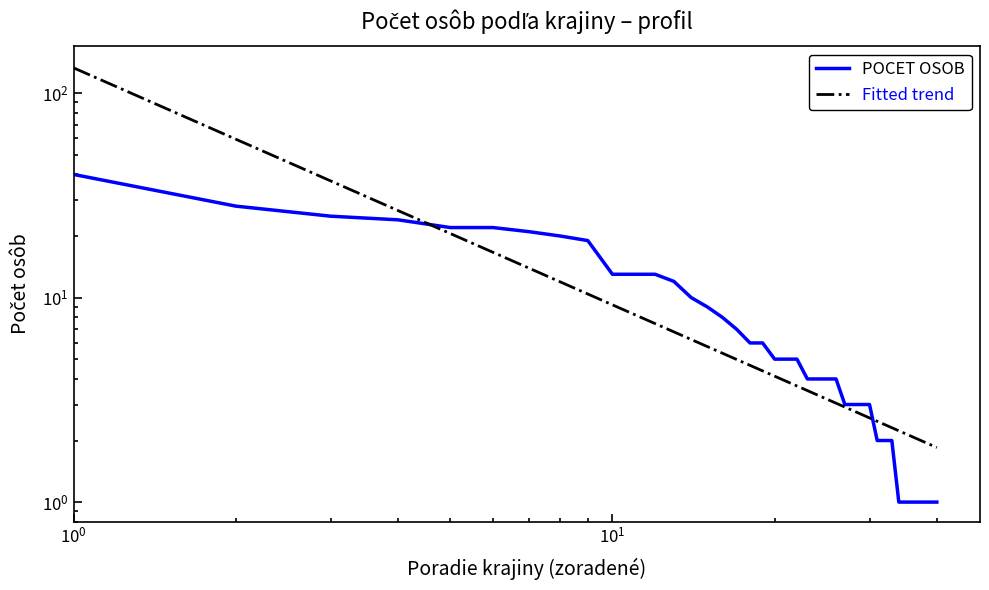

Is it true that Fitted trend equals 5.7 at 24?

False